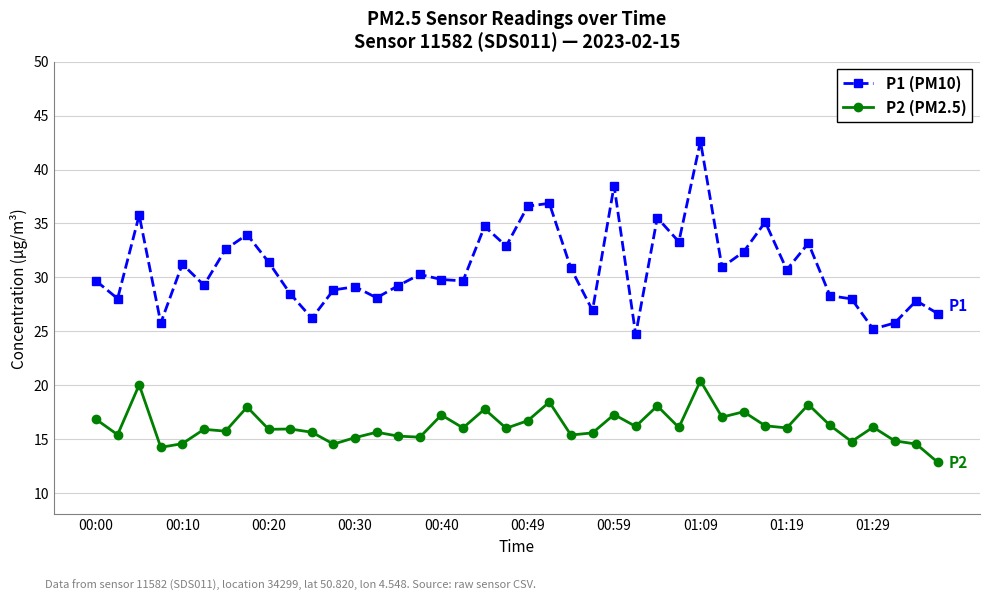

What is the difference between the second highest and minimum values in the P1 (PM10) series?

13.8